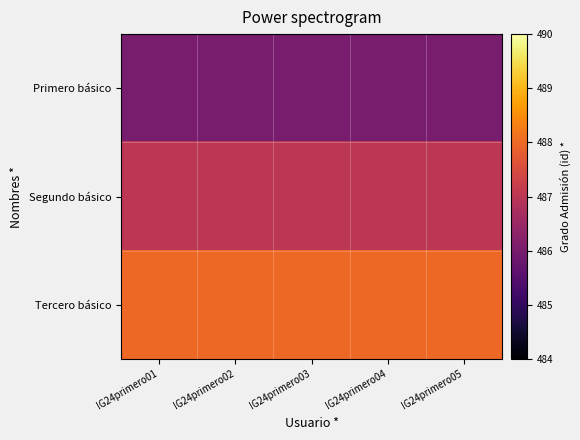

Rank the series by their average value, from highest to lowest.

Tercero básico, Segundo básico, Primero básico